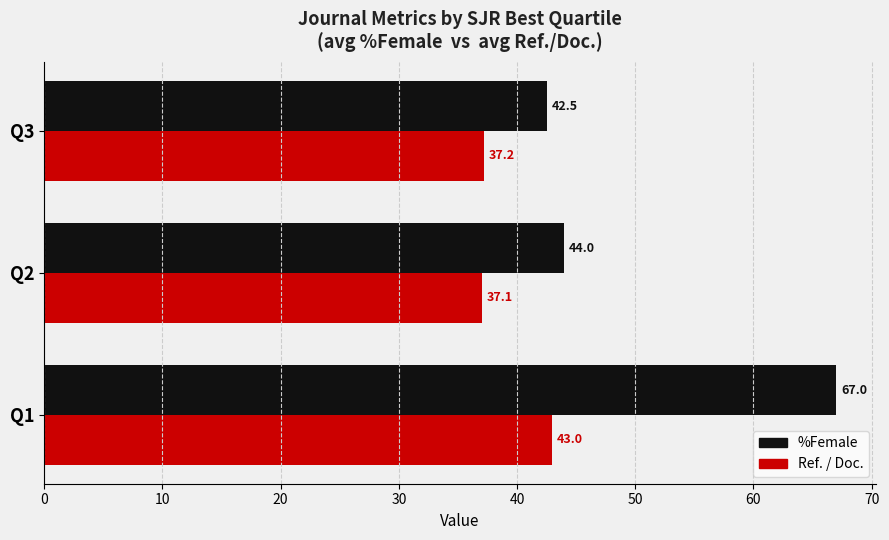

Which series has the largest range (max minus min)?

%Female